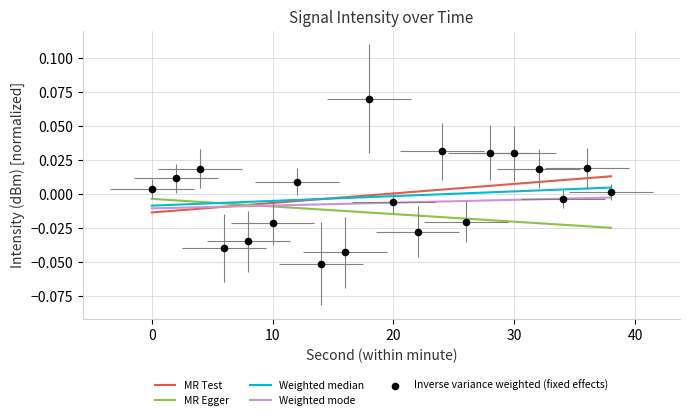

Which has a higher value, 18 or 32?

18